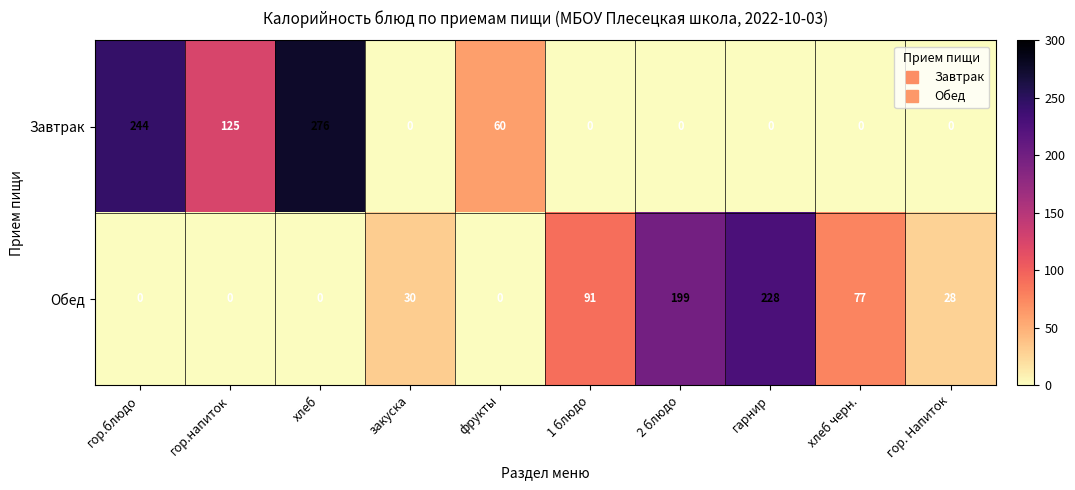

Which series changed the most between гор.напиток and гарнир?

Обед